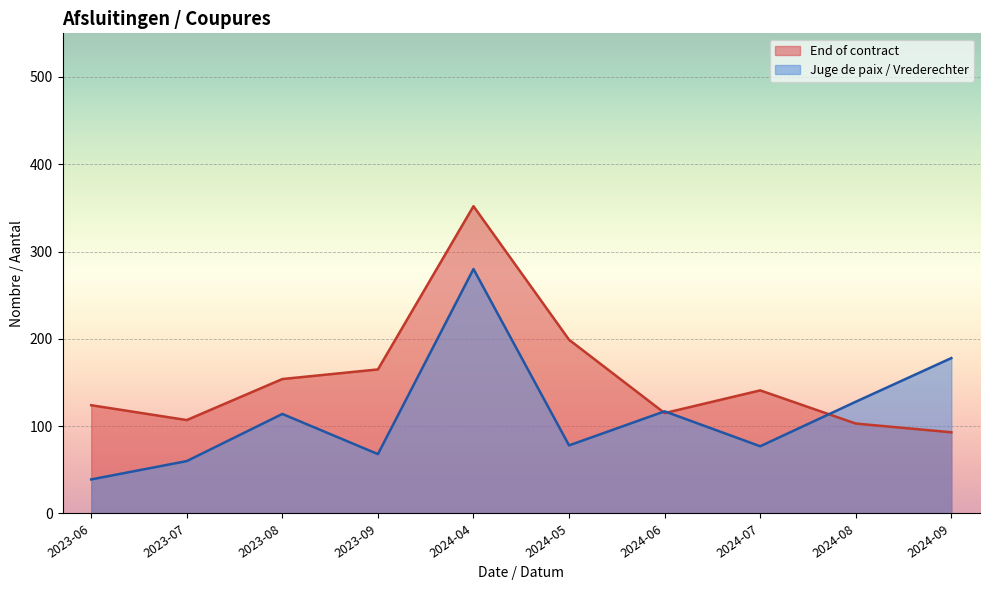

What is the label of the 19th point from the right?

2024-09